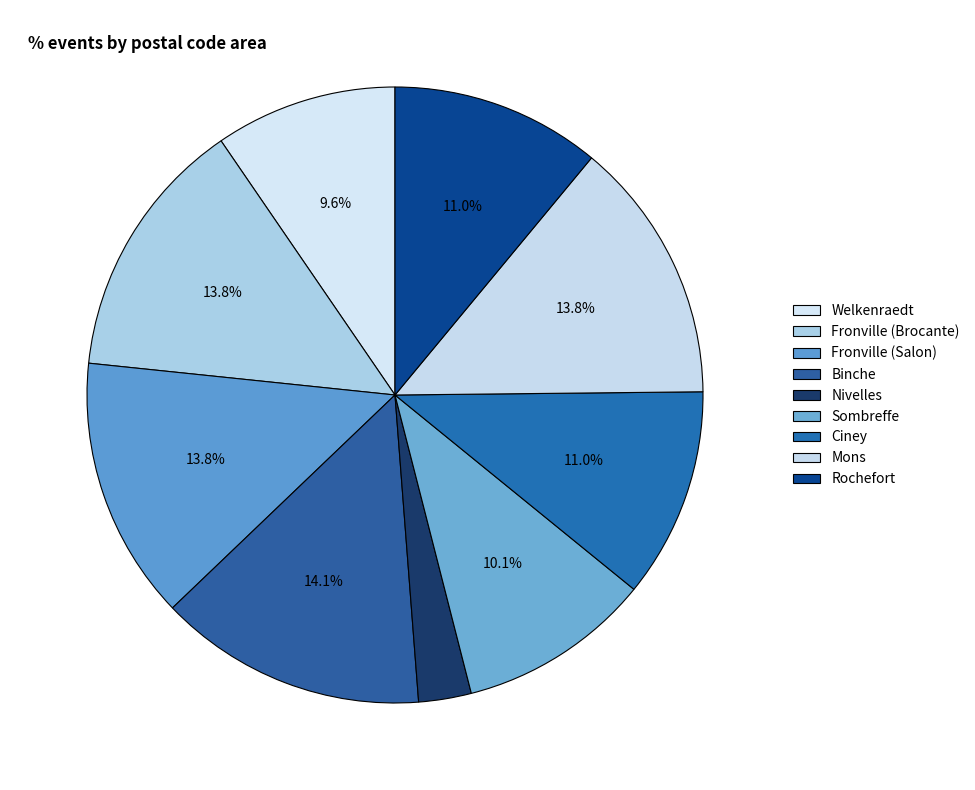

To the nearest percent, what is the average slice percentage?

11%